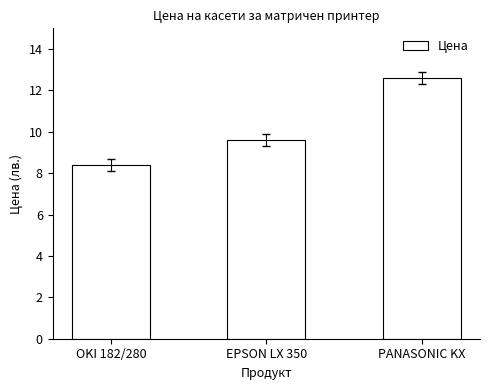

At which label does the data first exceed 9?

EPSON LX 350